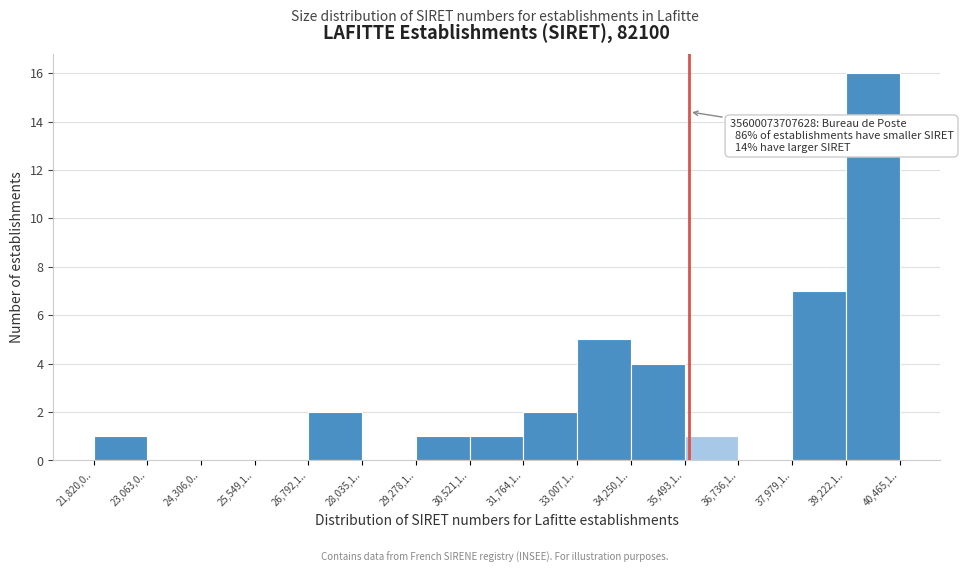

Reading left to right, what are all the values shown in this chart?

21,820,0..=1	23,063,0..=0	24,306,0..=0	25,549,1..=0	26,792,1..=2	28,035,1..=0	29,278,1..=1	30,521,1..=1	31,764,1..=2	33,007,1..=5	34,250,1..=4	35,493,1..=1	36,736,1..=0	37,979,1..=7	39,222,1..=16